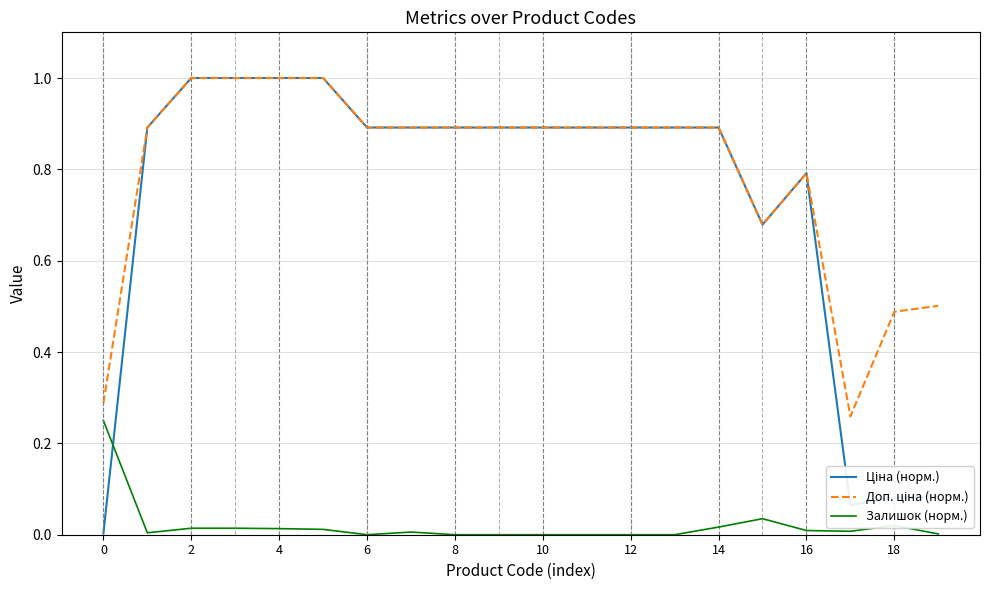

What is the greatest value displayed?

1.0